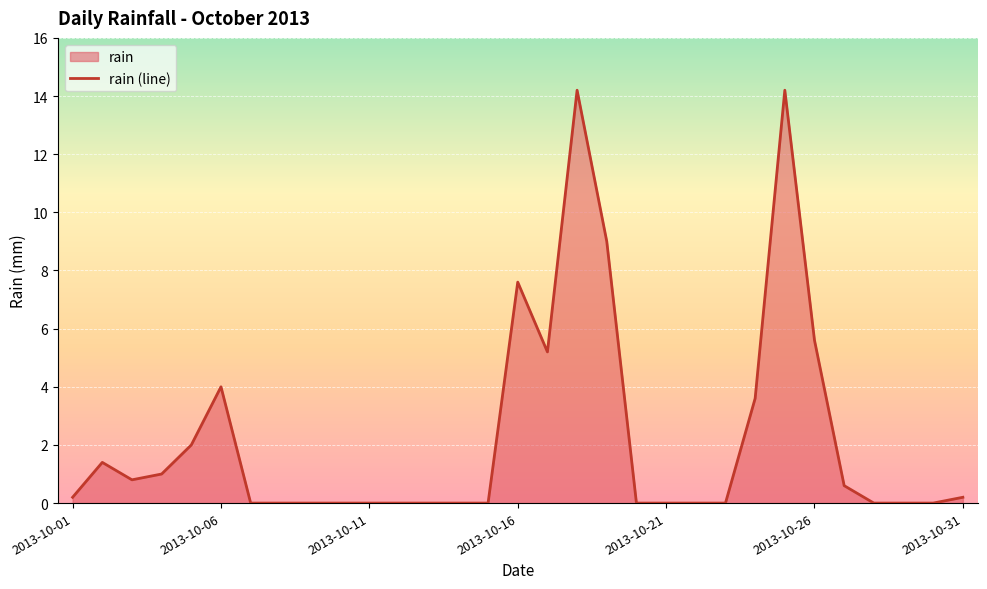

At which label is the value closest to 7?

2013-10-16